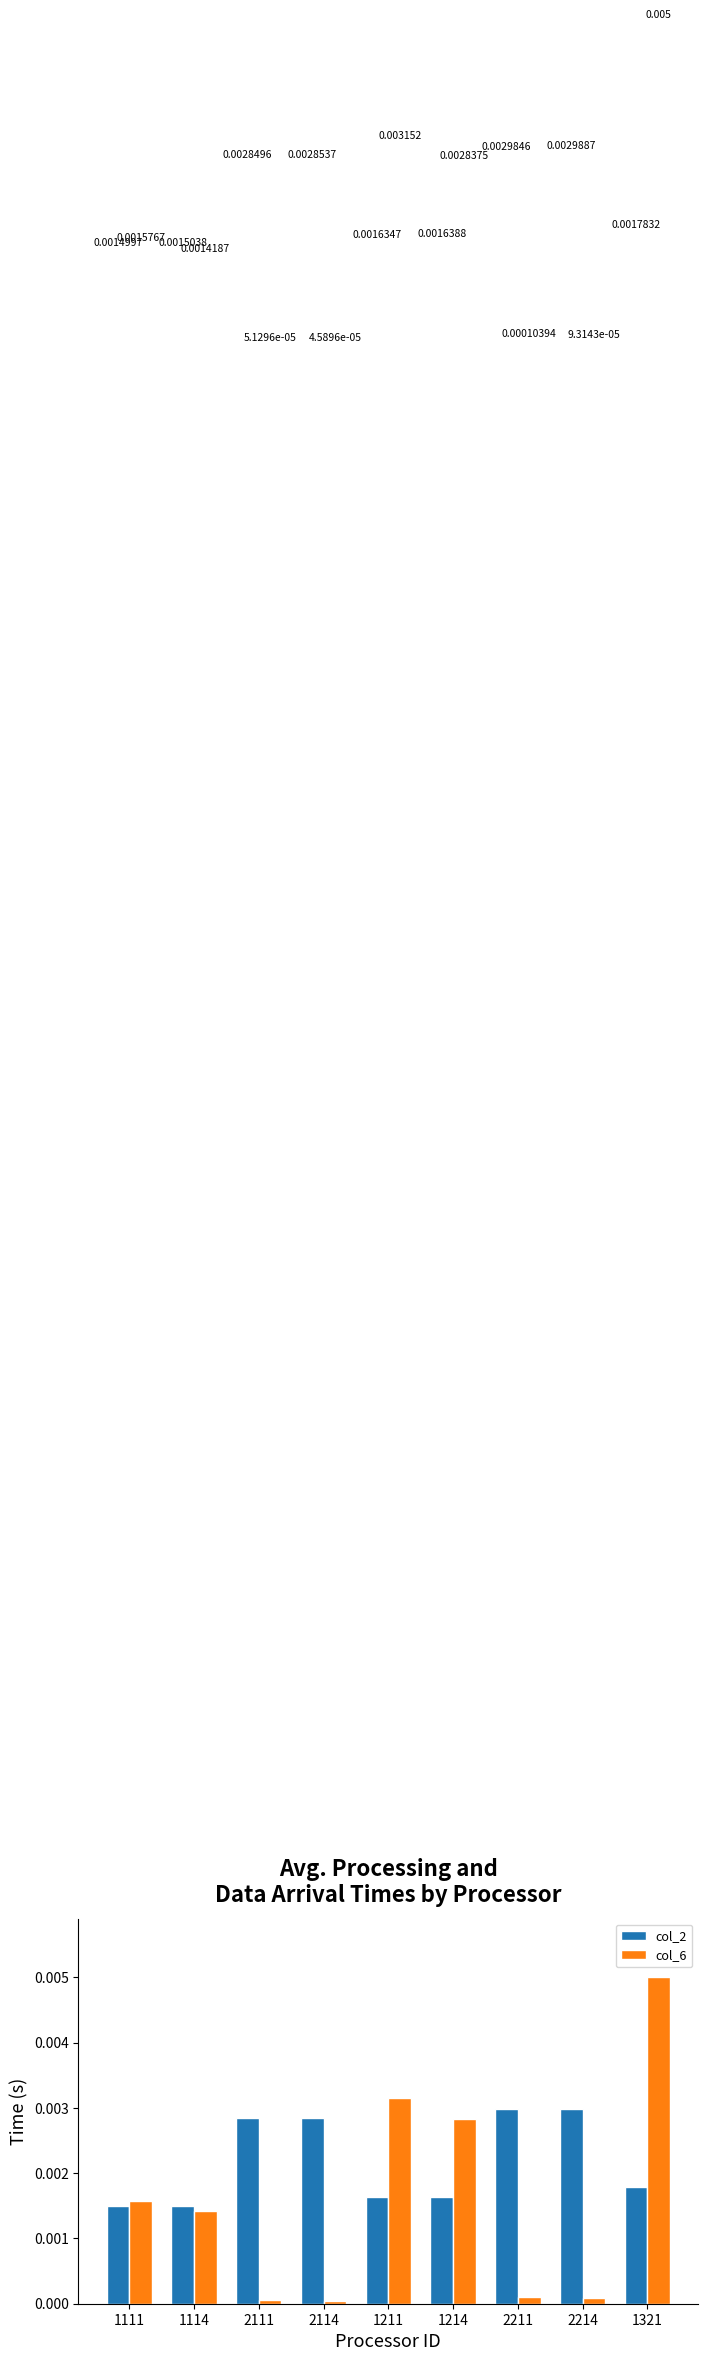

Is it true that col_6 equals 0.0 at 1211?

True